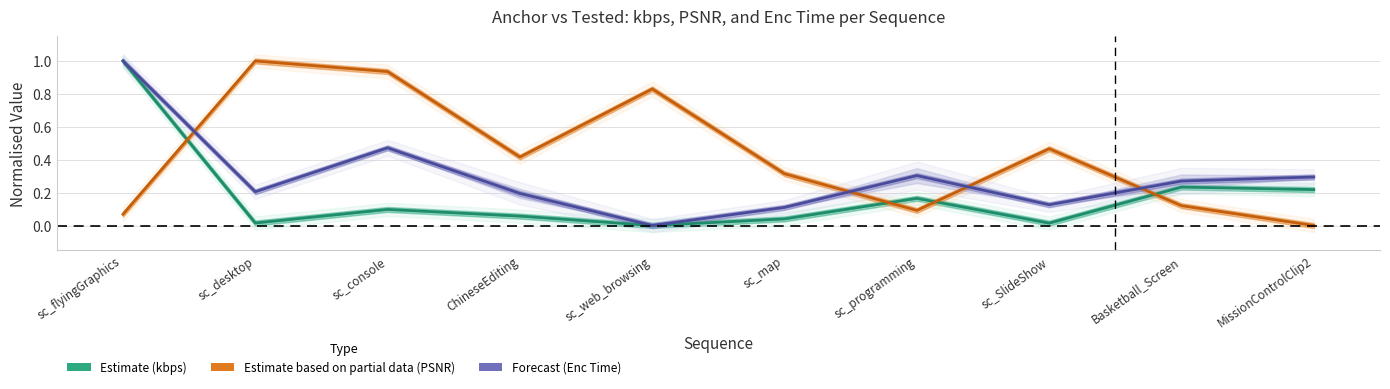

True or false: Forecast (Enc Time) has a value of 0.1 at sc_map.

True